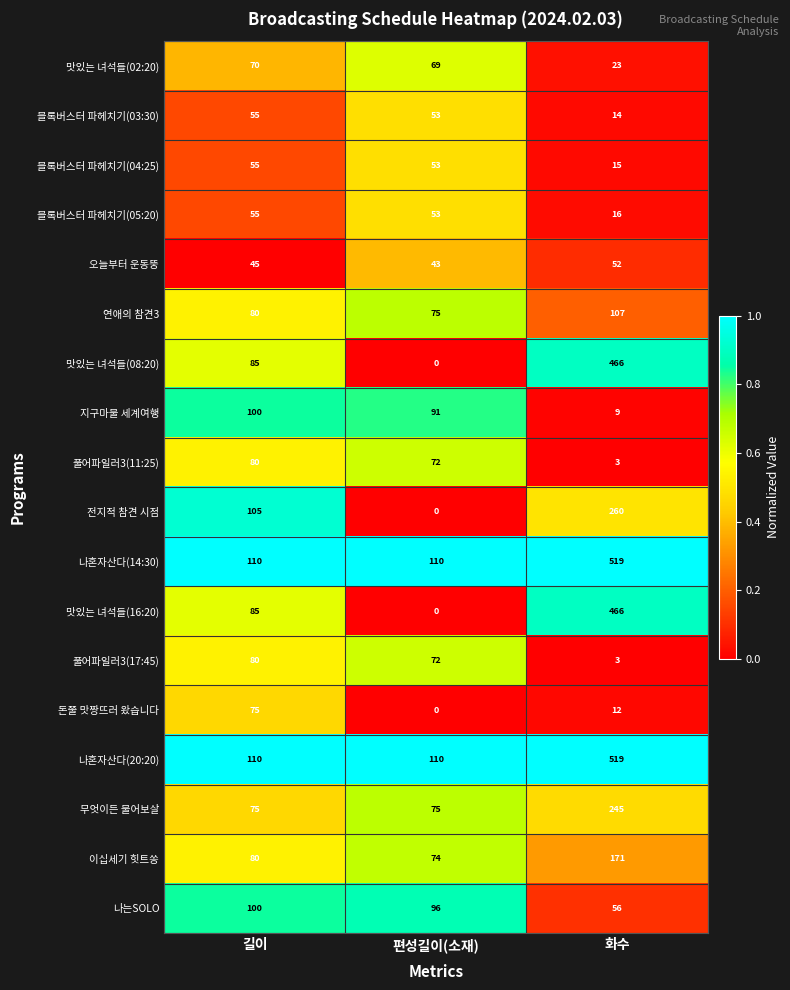

What is the difference between the maximum and second lowest values in the 돈쭐 맛짱뜨러 왔습니다 series?

63